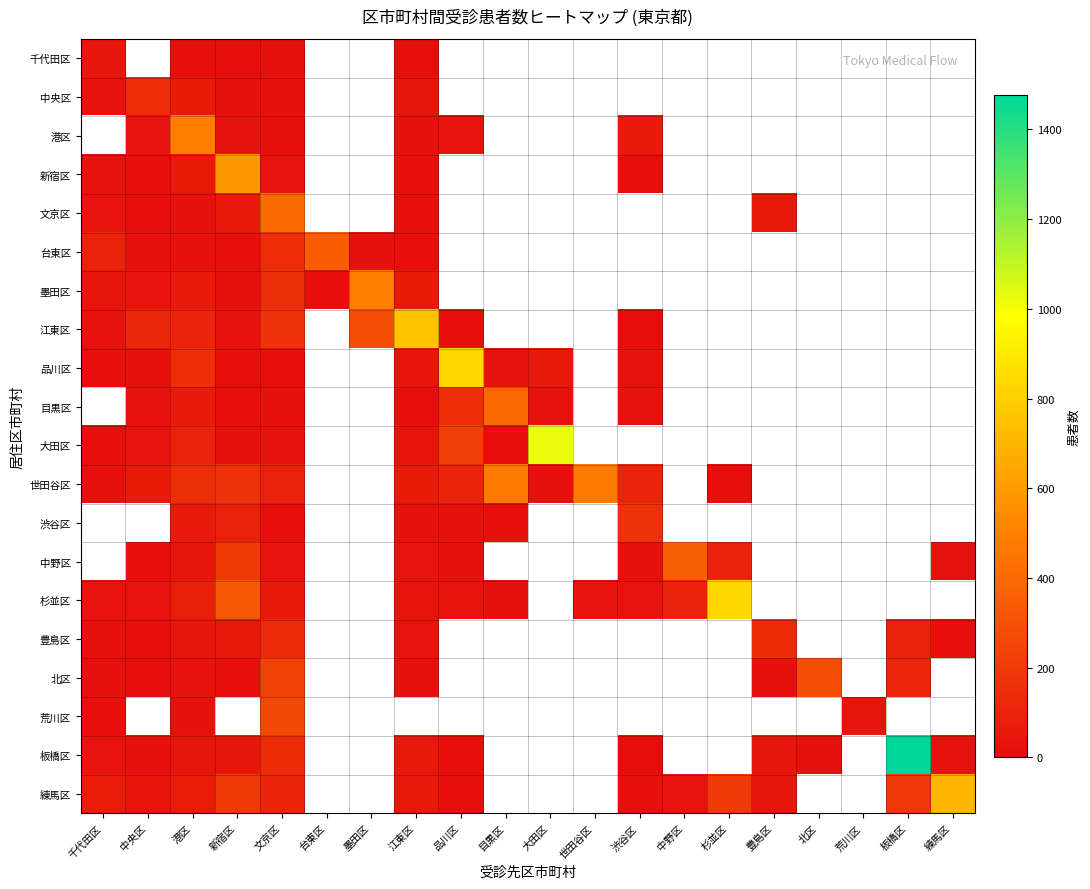

Which has a higher value, 世田谷区 or 杉並区?

杉並区